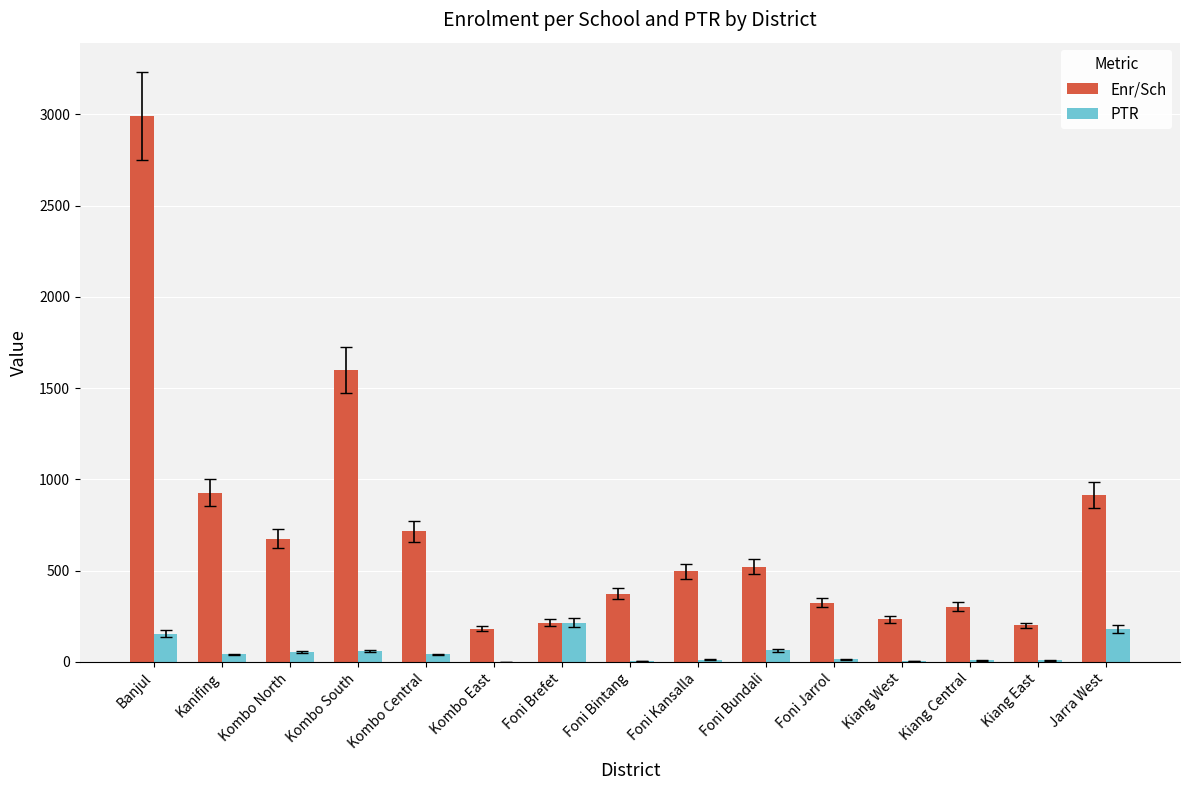

True or false: Enr/Sch has a value of 393 at Kiang West.

False